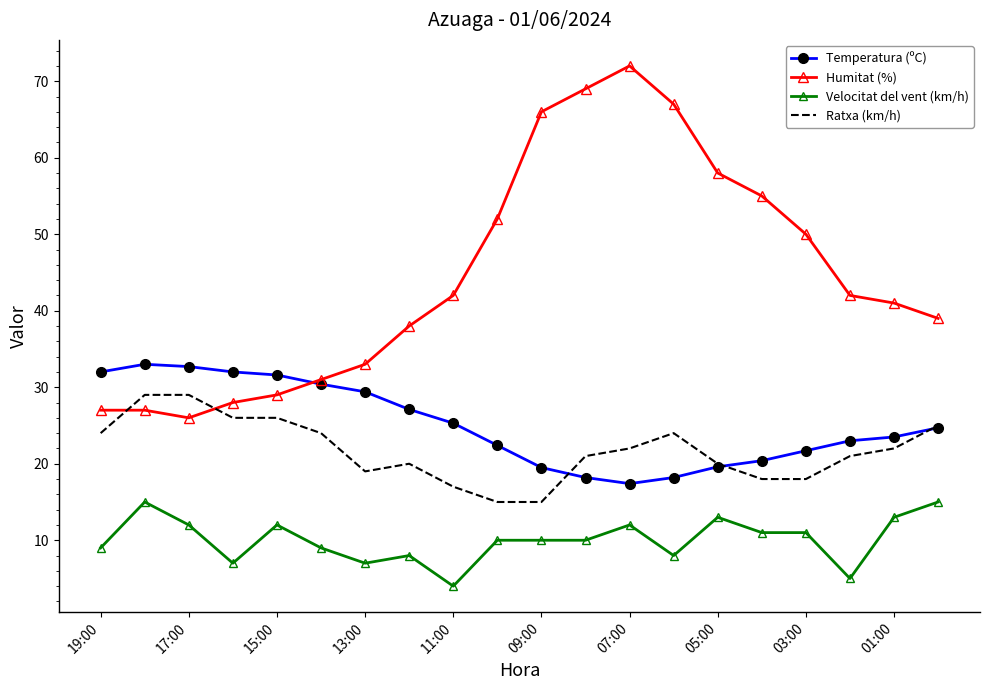

Which series has the widest spread of values?

Humitat (%)